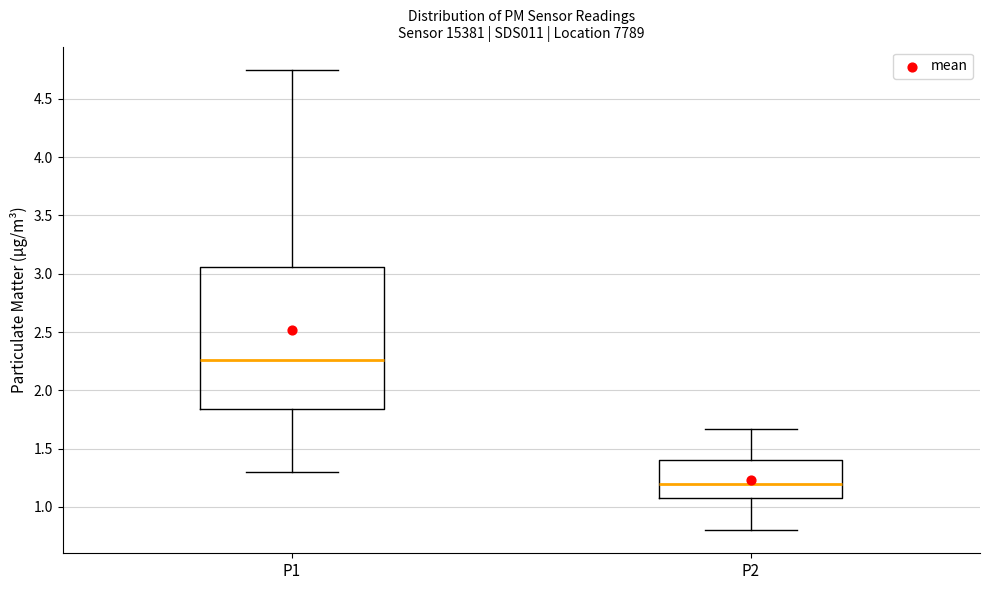

Which box's median line is the lowest?

P2